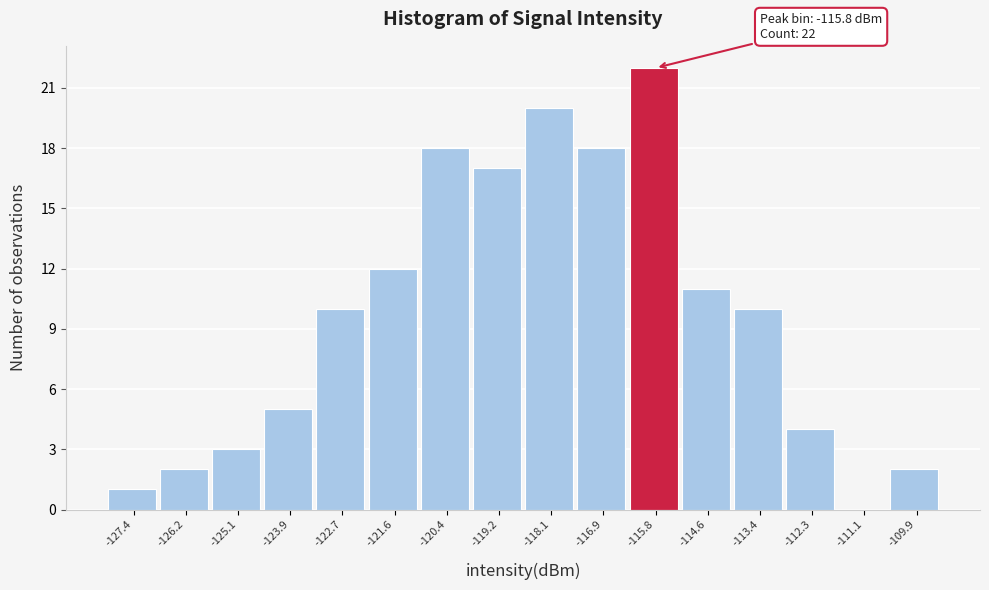

Which range on the x-axis has the tallest bar?

-116.4 to -115.2